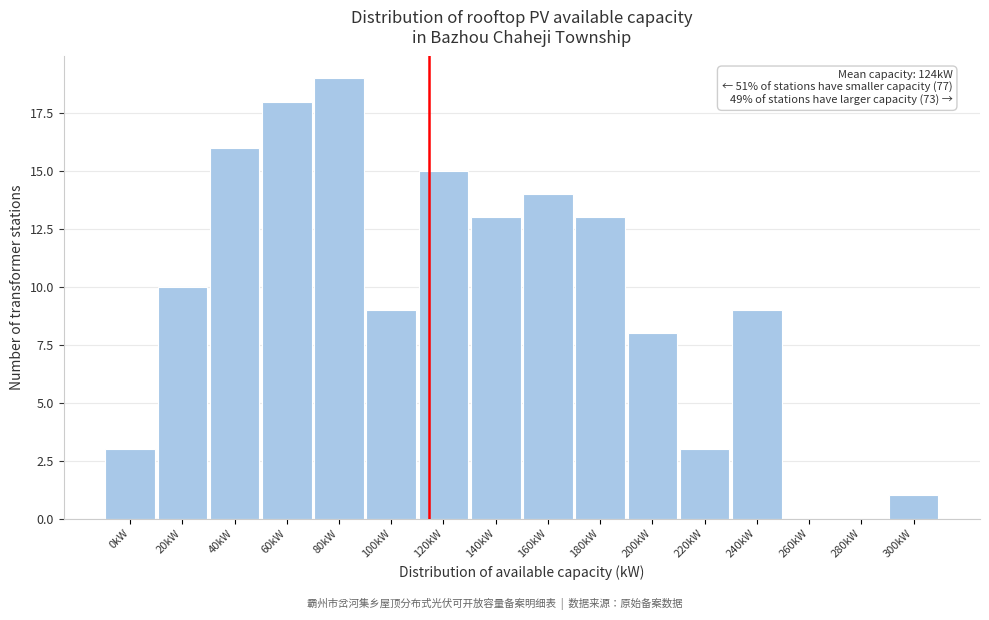

Reading left to right, what are all the values shown in this chart?

0kW=3	20kW=10	40kW=16	60kW=18	80kW=19	100kW=9	120kW=15	140kW=13	160kW=14	180kW=13	200kW=8	220kW=3	240kW=9	260kW=0	280kW=0	300kW=1